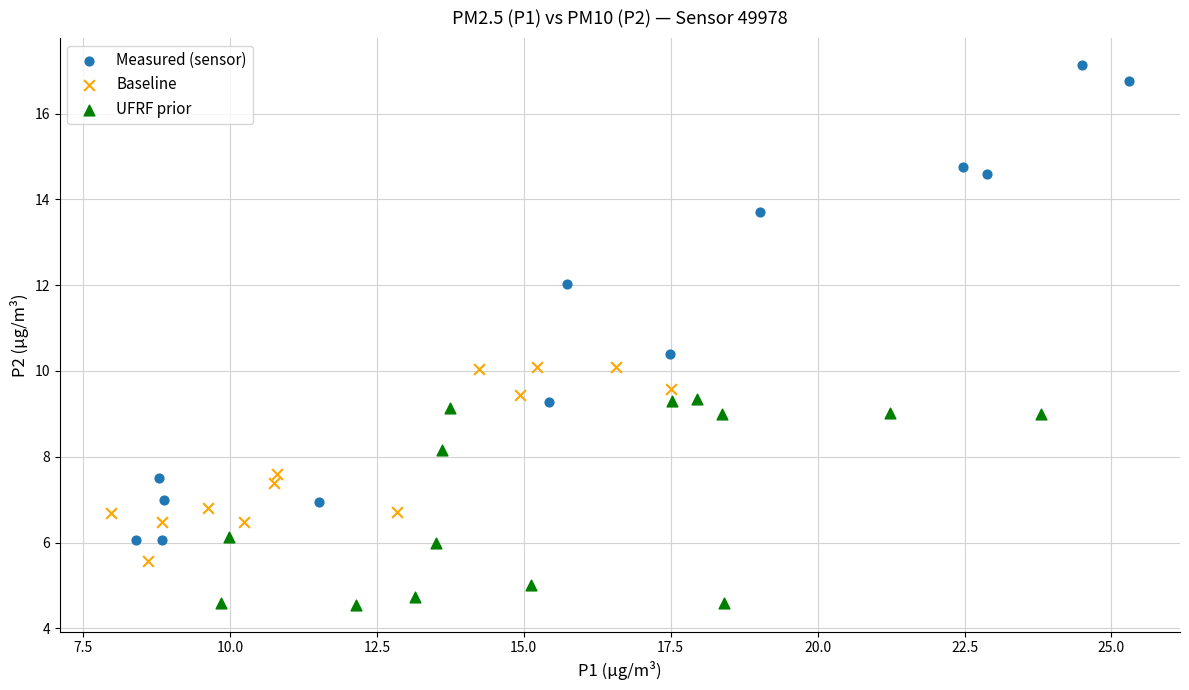

Which series has the widest spread of Y values?

Measured (sensor)